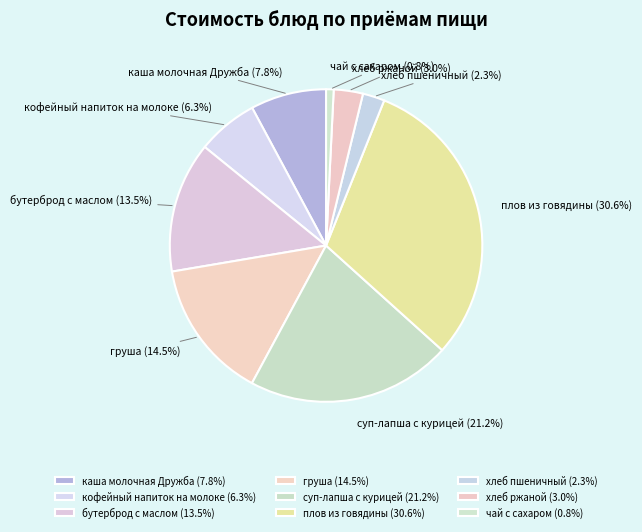

Combined, what portion of the pie is хлеб пшеничный and суп-лапша с курицей?

23.5%